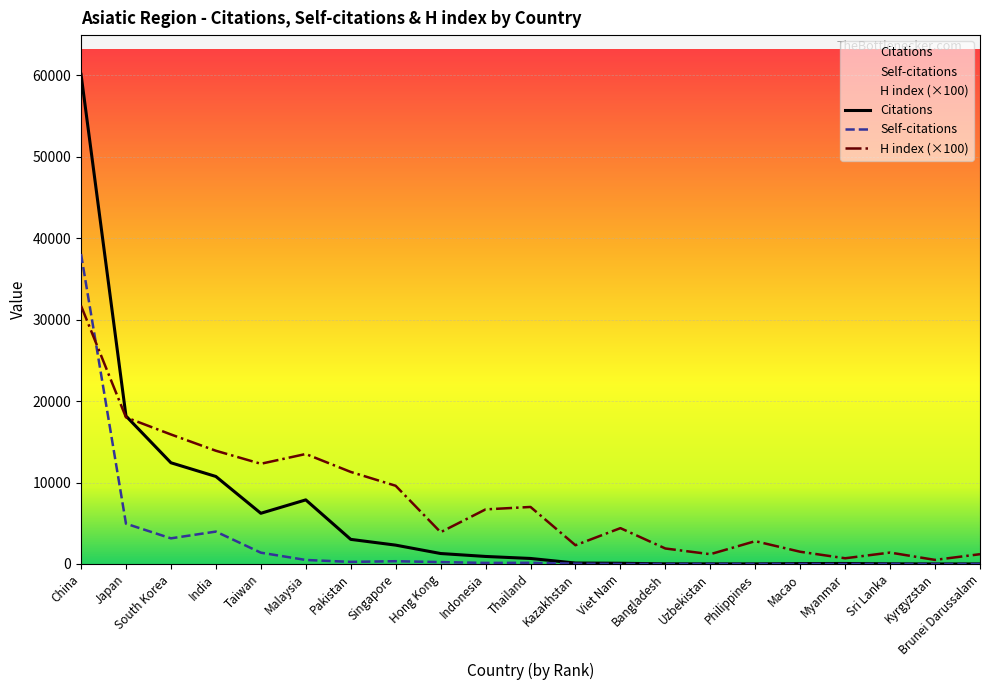

Between which two adjacent categories do Self-citations and H index first intersect?

China and Japan